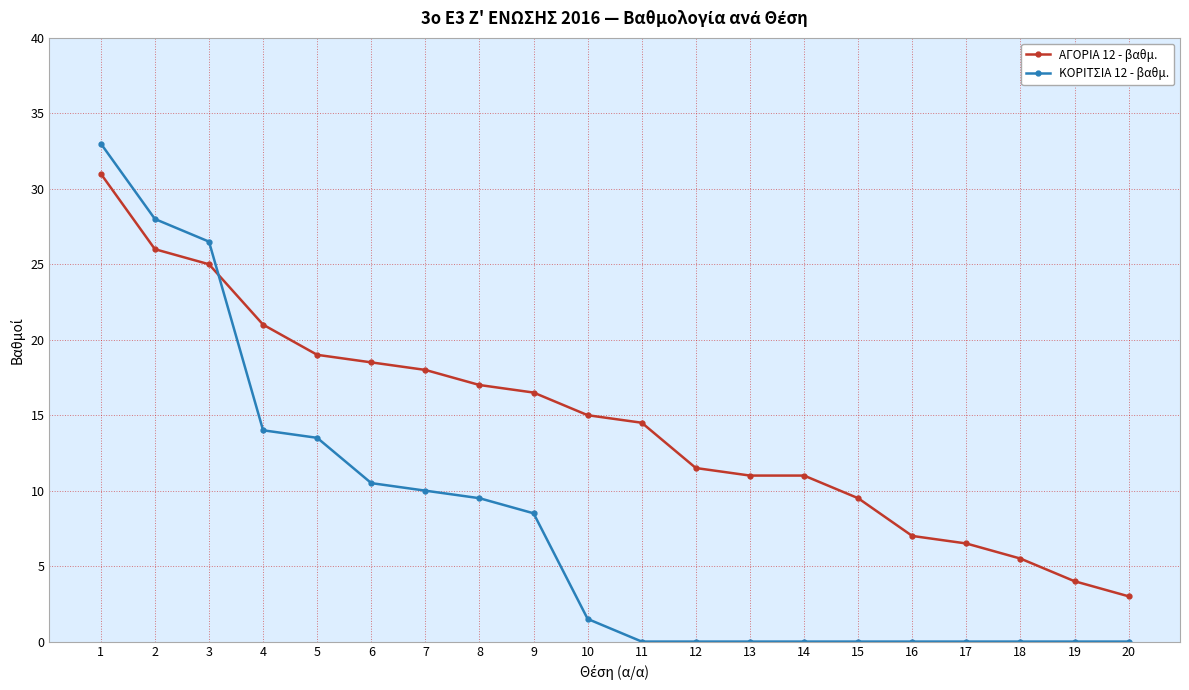

What is the average value of the ΑΓΟΡΙΑ 12 - βαθμ. series?

14.5